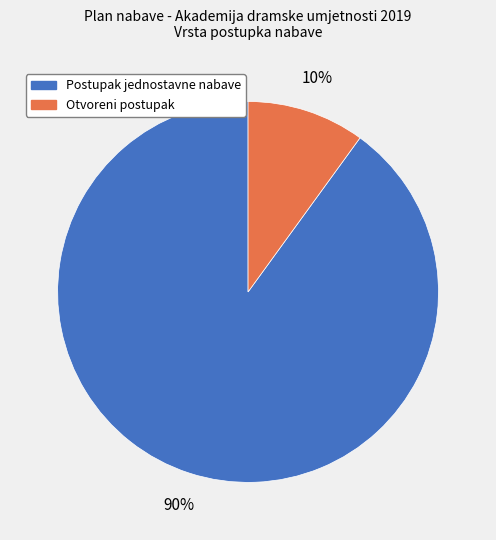

Does Otvoreni postupak account for over 50% of the chart?

No